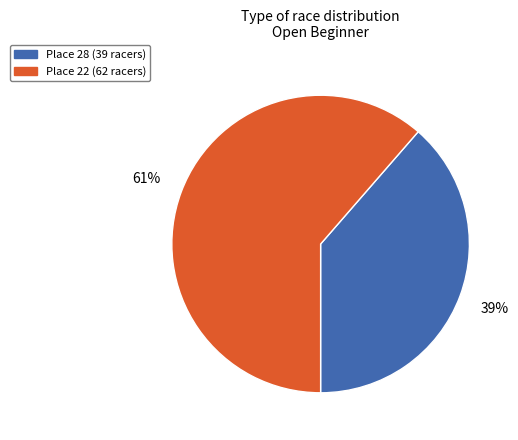

To the nearest percent, what portion does Place 22 (62 racers) represent?

61%